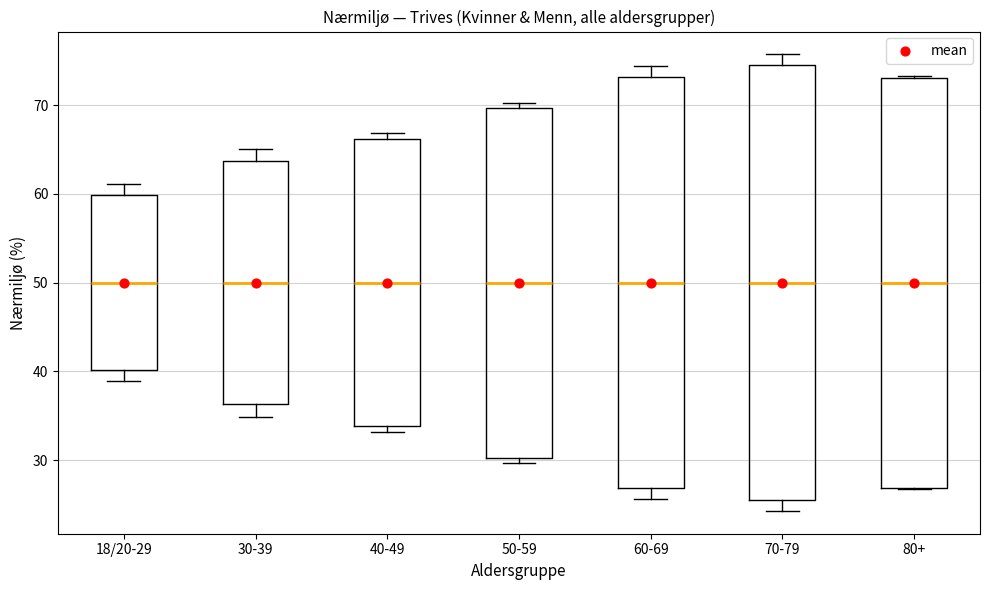

Reading left to right, read every box against the y-axis: the position of its median line, the range the box covers, and the ends of its whiskers. The values are not printed on the chart, so give them approximately, as read against the axis.

18/20-29: median 50, box 40 to 60, whiskers 39 to 61
30-39: median 50, box 36 to 64, whiskers 35 to 65
40-49: median 50, box 34 to 66, whiskers 33 to 67
50-59: median 50, box 30 to 70, whiskers 30 (just below the box's lower edge) to 70 (just above the box's upper edge)
60-69: median 50, box 27 to 73, whiskers 26 to 74
70-79: median 50, box 25 to 75, whiskers 24 to 76
80+: median 50, box 27 to 73, whiskers 27 to 73